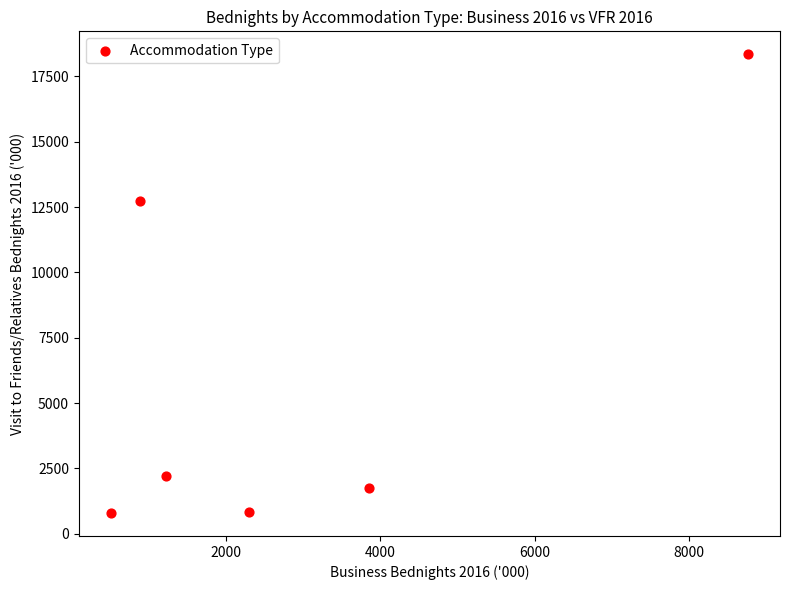

What Y value in the scatter plot is closest to 9569?

12729